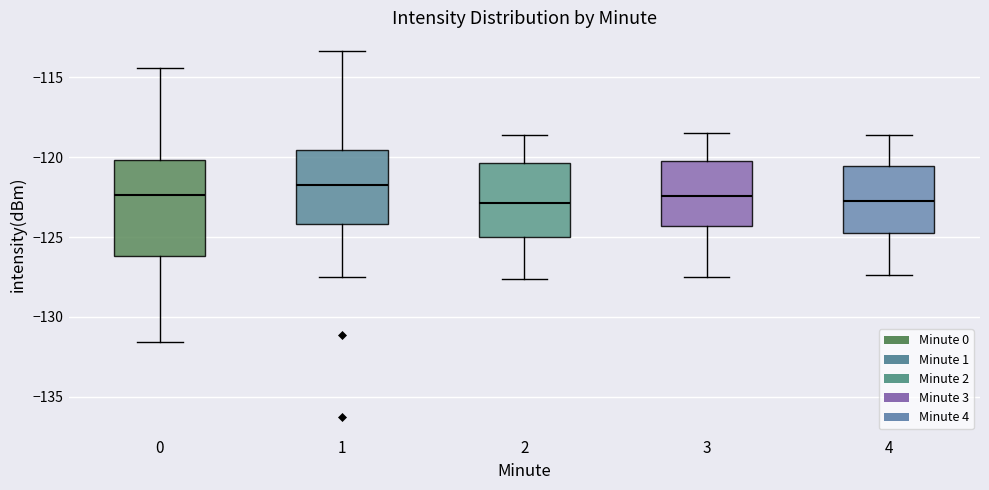

Reading left to right, transcribe this box plot: for each box, give where its median line is, the range the box spans, and where its two whiskers end, as read against the y-axis. The values are not printed on the chart, so give them approximately, as read against the axis.

0: median -122.5, box -126.0 to -120.0, whiskers -131.5 to -114.5
1: median -121.5, box -124.0 to -119.5, whiskers -127.5 to -113.5
2: median -123.0, box -125.0 to -120.5, whiskers -127.5 to -118.5
3: median -122.5, box -124.5 to -120.0, whiskers -127.5 to -118.5
4: median -122.5, box -124.5 to -120.5, whiskers -127.5 to -118.5